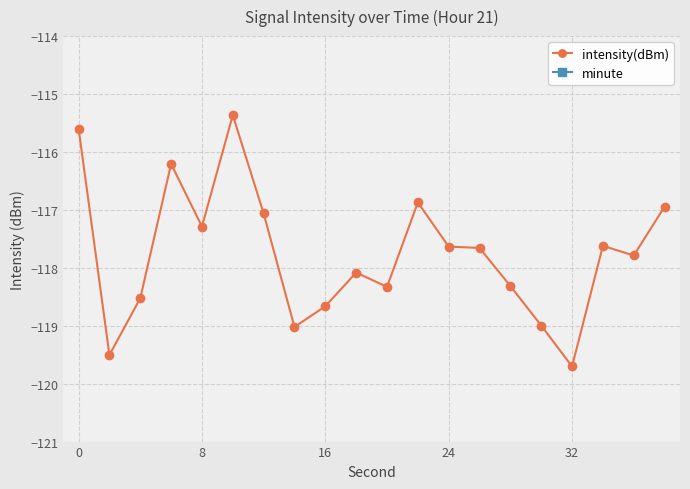

Is this an area chart (filled region under the line)?

No